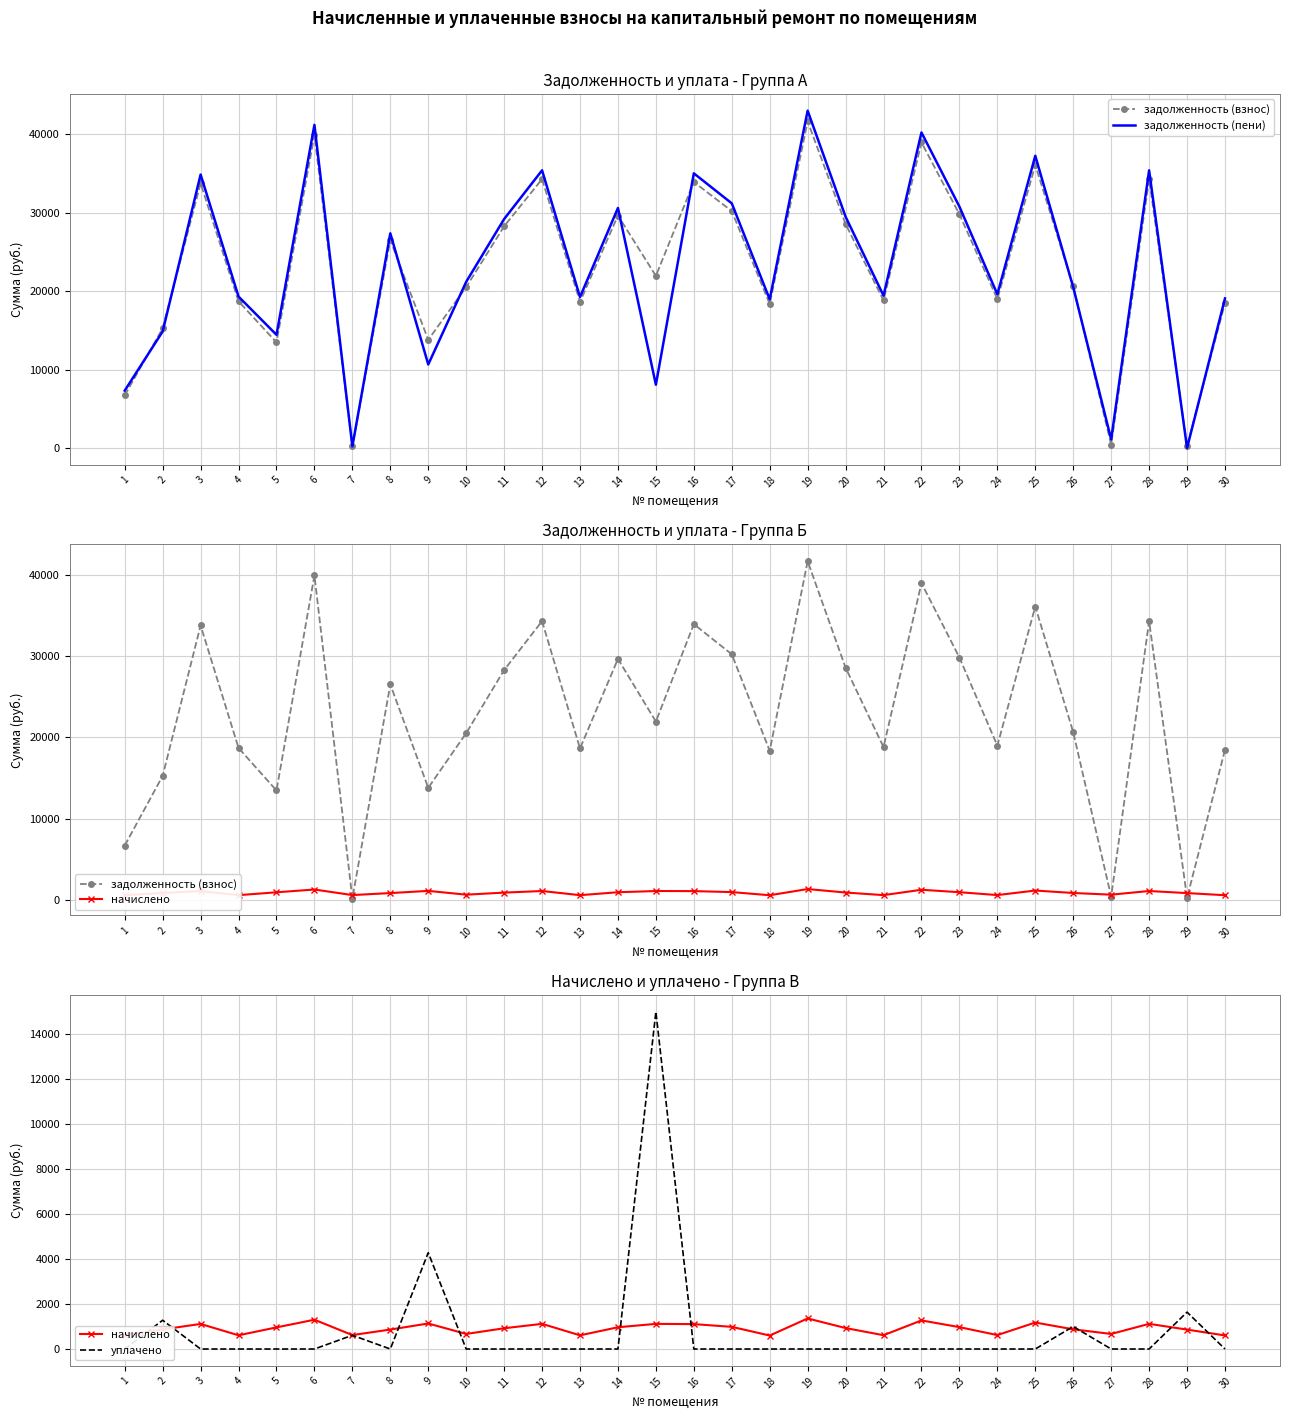

Reading left to right, extract all data points from this chart.

задолженность (взнос): 6710.9	15277.6	33773.4	18707.8	13480.4	39925.2	197.1	26521.8	13807.3	20533.0	28289.8	34307.3	18650.9	29658.7	21958.1	33936.5	30229.1	18365.5	41676.2	28575.0	18821.9	38984.0	29829.8	18993.0	36103.8	20641.1	426.2	34307.3	273.1	18479.8
задолженность (пени): 7321.0	14870.8	34887.5	19317.8	14442.0	41227.2	206.5	27386.7	10659.3	21202.6	29212.3	35426.1	19259.1	30625.9	8076.0	35043.2	31214.9	18964.4	43035.3	29506.9	19435.7	40255.3	30802.6	19612.4	37281.2	20516.4	1095.8	35426.1	0.0	19082.4
начислено: 610.1	872.3	1114.1	610.1	961.6	1302.0	619.4	864.9	1134.6	669.6	922.6	1118.8	608.2	967.2	1117.9	1106.7	985.8	598.9	1359.1	931.9	613.8	1271.3	972.8	619.4	1177.4	875.3	669.6	1118.8	863.0	602.6
уплачено: 0.0	1279.2	0.0	0.0	0.0	0.0	610.1	0.0	4282.6	0.0	0.0	0.0	0.0	0.0	15000.0	0.0	0.0	0.0	0.0	0.0	0.0	0.0	0.0	0.0	0.0	1000.0	0.0	0.0	1638.8	0.0